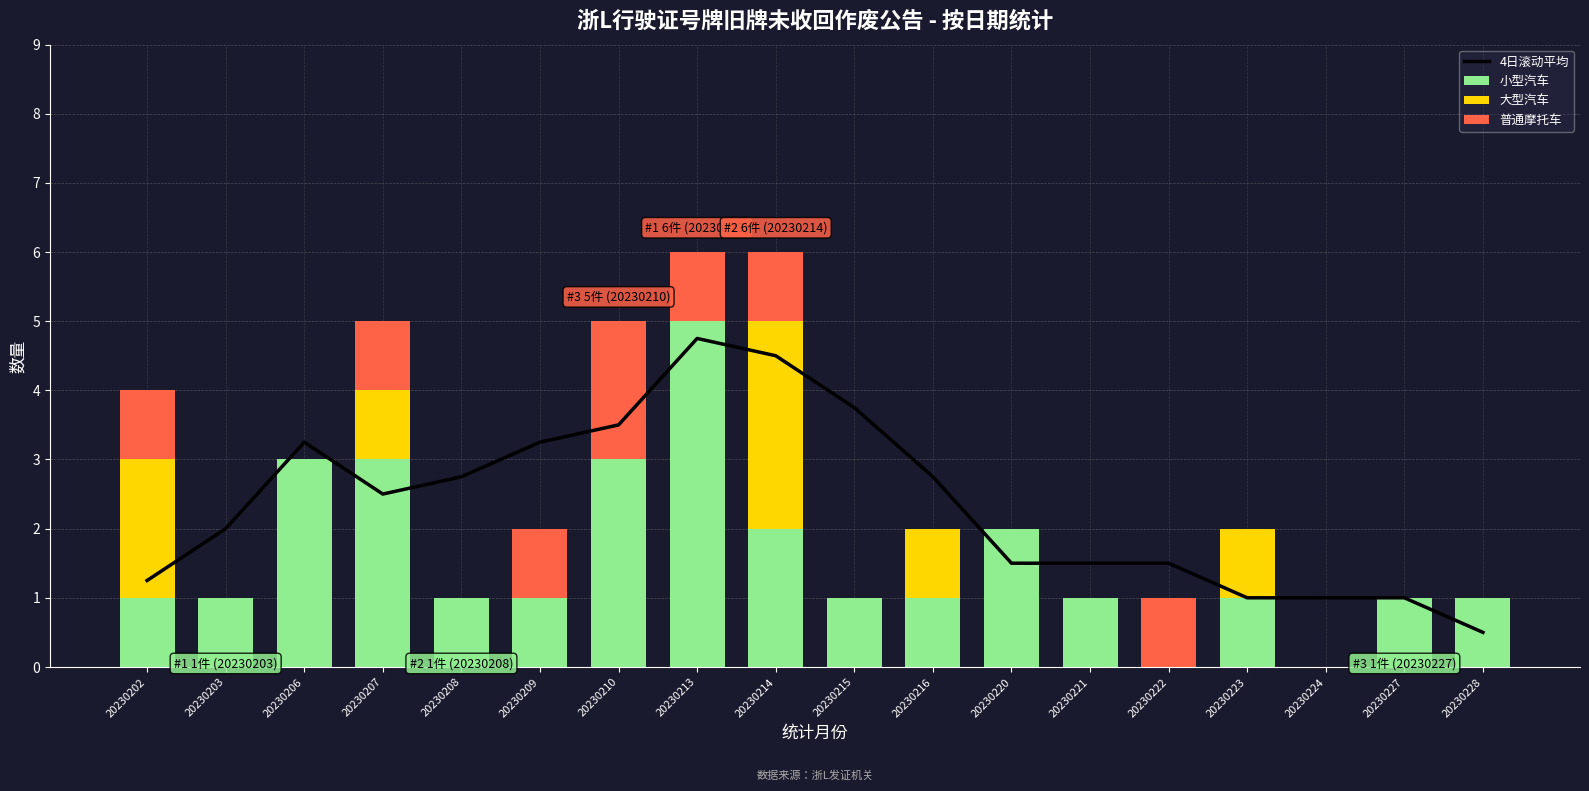

Which series changed the most between 20230203 and 20230220?

小型汽车